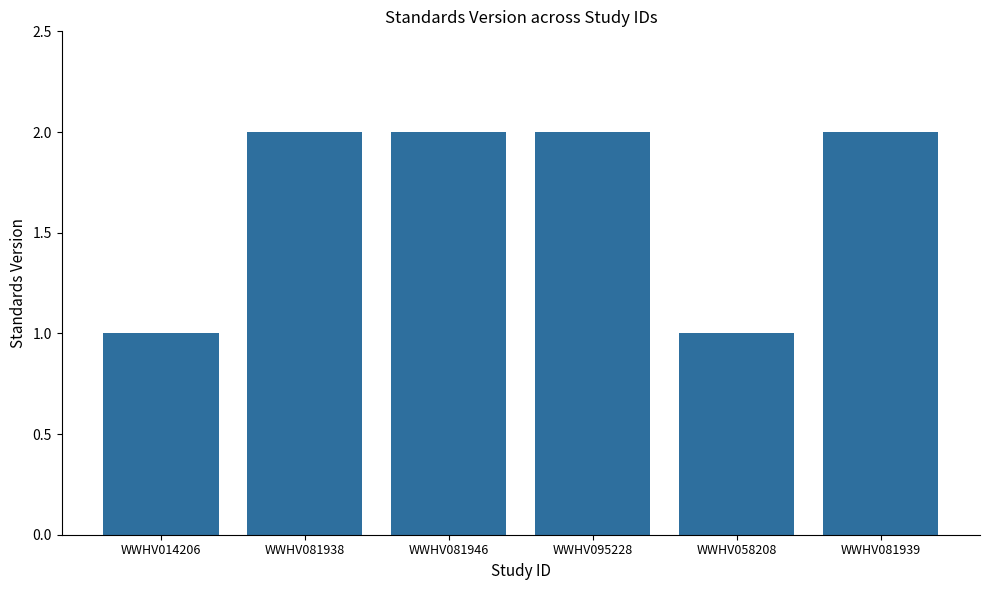

Reading left to right, list all the values displayed in this chart.

WWHV014206=1	WWHV081938=2	WWHV081946=2	WWHV095228=2	WWHV058208=1	WWHV081939=2